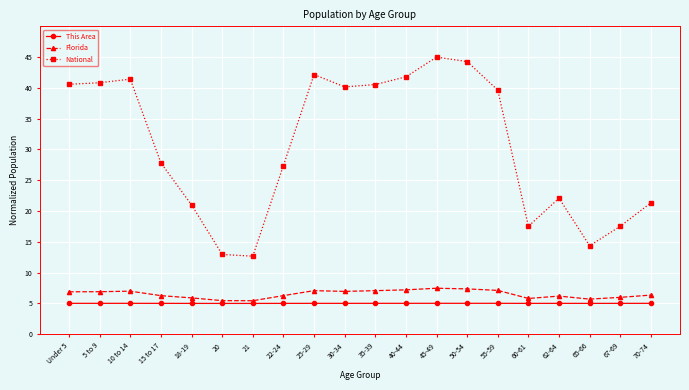

What is the sum of the This Area values at 35-39 and 15 to 17?

10.0